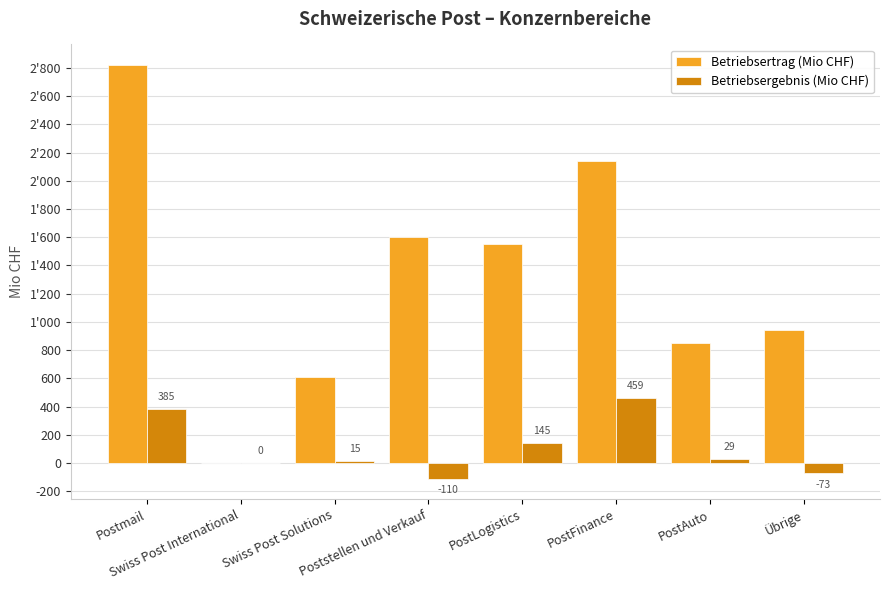

What are all the series names shown in the legend?

Betriebsertrag (Mio CHF), Betriebsergebnis (Mio CHF)